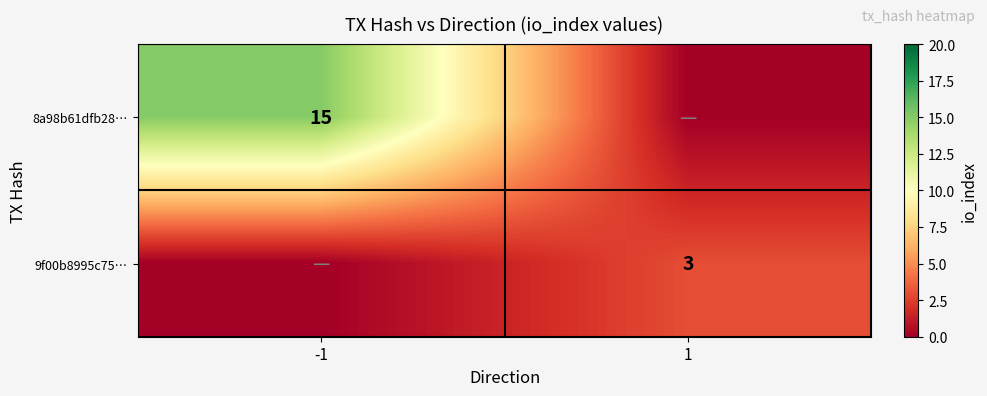

Between 1 and -1, which is larger?

-1